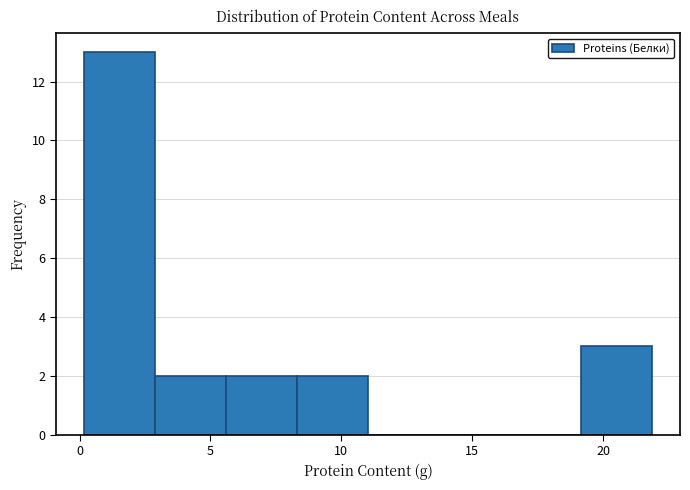

What is the height of the bar covering 3.0 to 5.5 on the x-axis? Neither the bar edges nor the heights are printed on the chart, so give them approximately, as read against the axes.

2